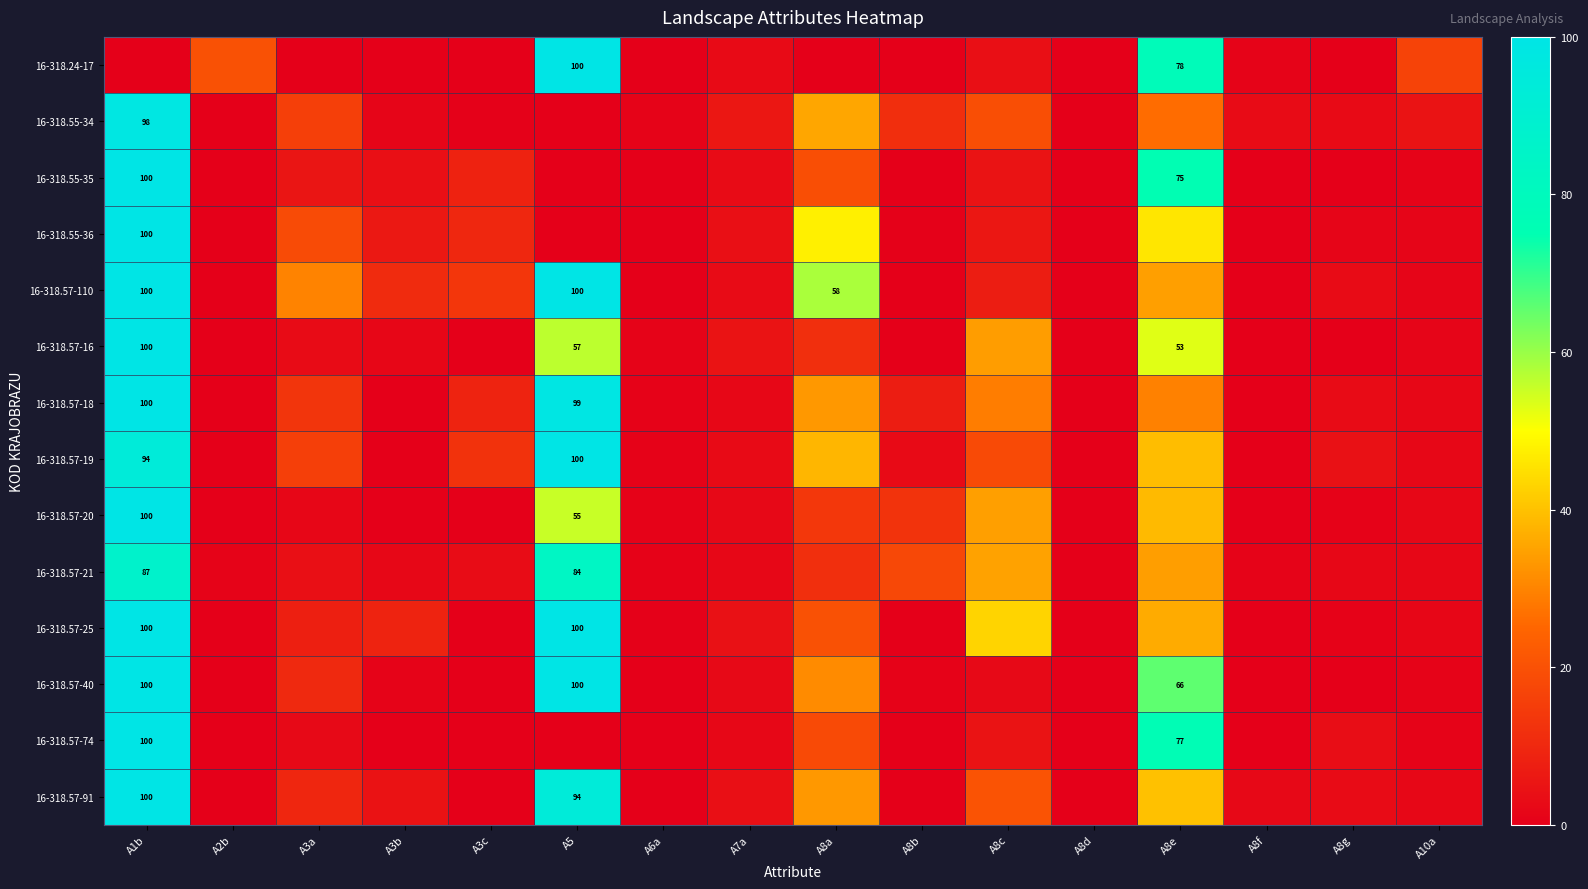

At A8b, list the series in order from largest to smallest.

16-318.57-21, 16-318.57-20, 16-318.55-34, 16-318.57-18, 16-318.57-19, 16-318.57-40, 16-318.55-36, 16-318.57-74, 16-318.55-35, 16-318.57-16, 16-318.24-17, 16-318.57-91, 16-318.57-110, 16-318.57-25